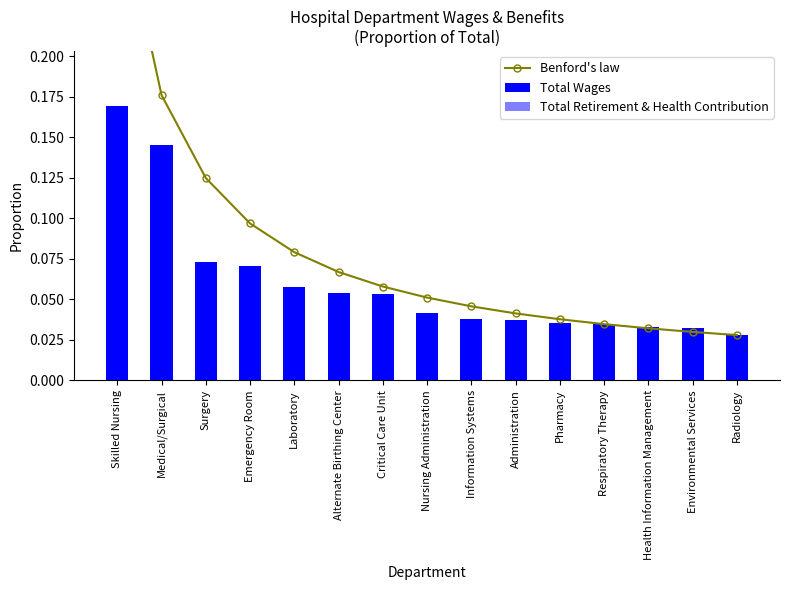

Reading right to left, list all the values displayed in this chart.

Benford's law: 0.0	0.0	0.0	0.0	0.0	0.0	0.0	0.1	0.1	0.1	0.1	0.1	0.1	0.2	0.3
Total Wages: 0.0	0.0	0.0	0.0	0.0	0.0	0.0	0.0	0.1	0.1	0.1	0.1	0.1	0.1	0.2
Total Retirement & Health Contribution: 0.0	0.0	0.0	0.0	0.0	0.0	0.0	0.0	0.0	0.0	0.0	0.0	0.0	0.0	0.0